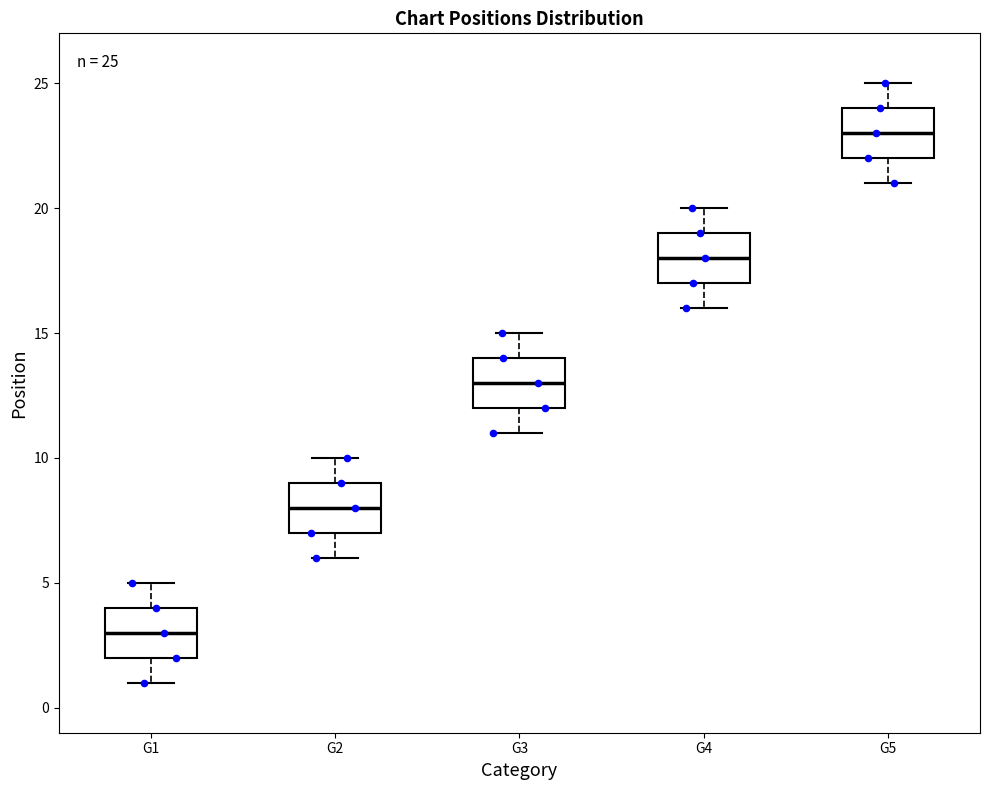

Which box's median line is the highest?

G5